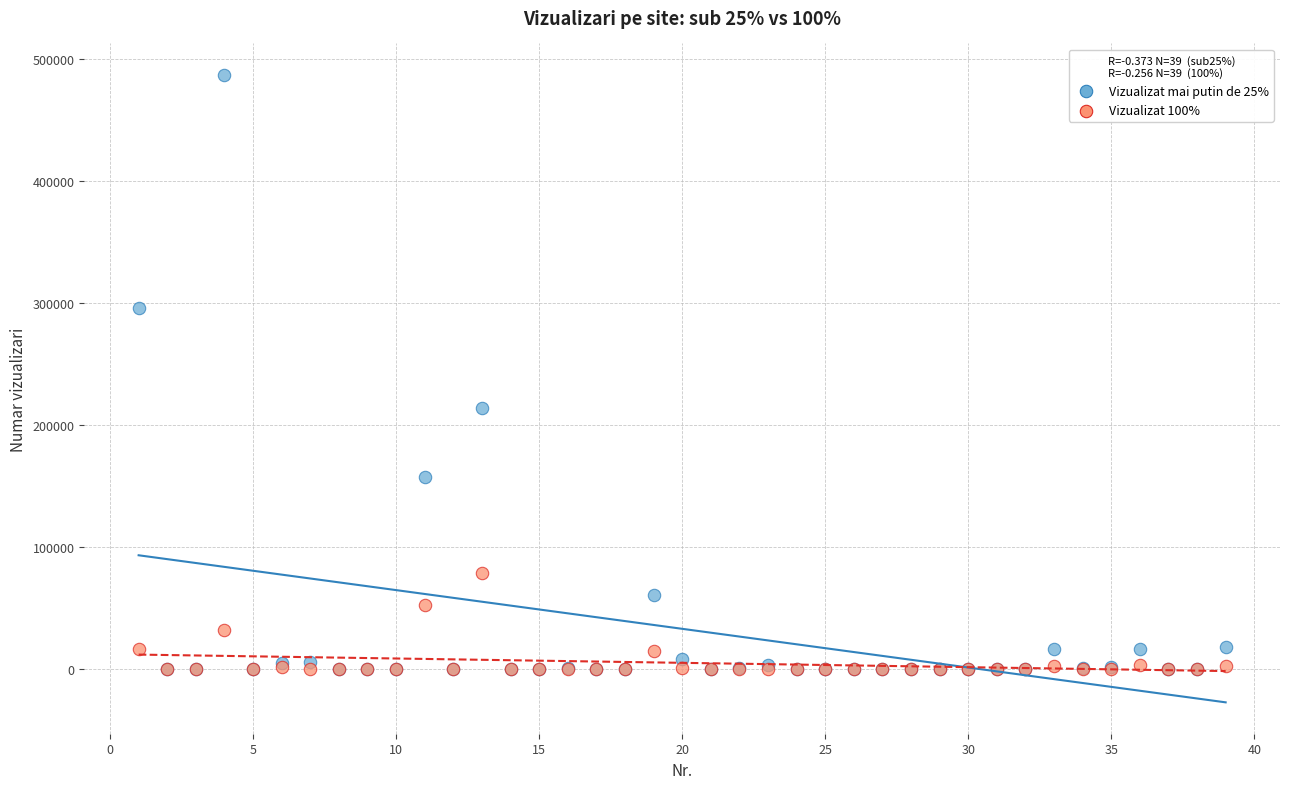

Across all series, what Y value is closest to 243665?

214187